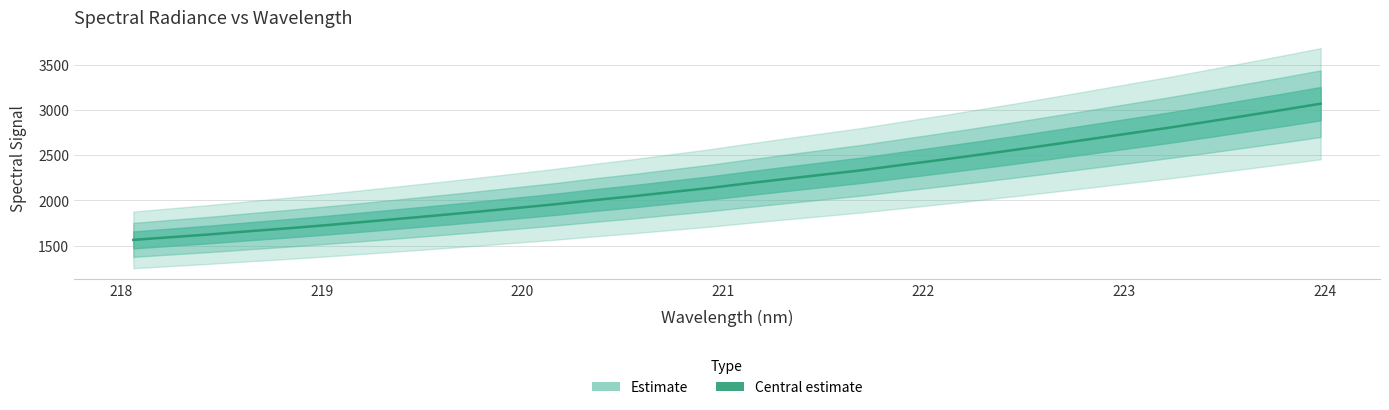

True or false: there are more than 1 points higher than both neighbors.

False